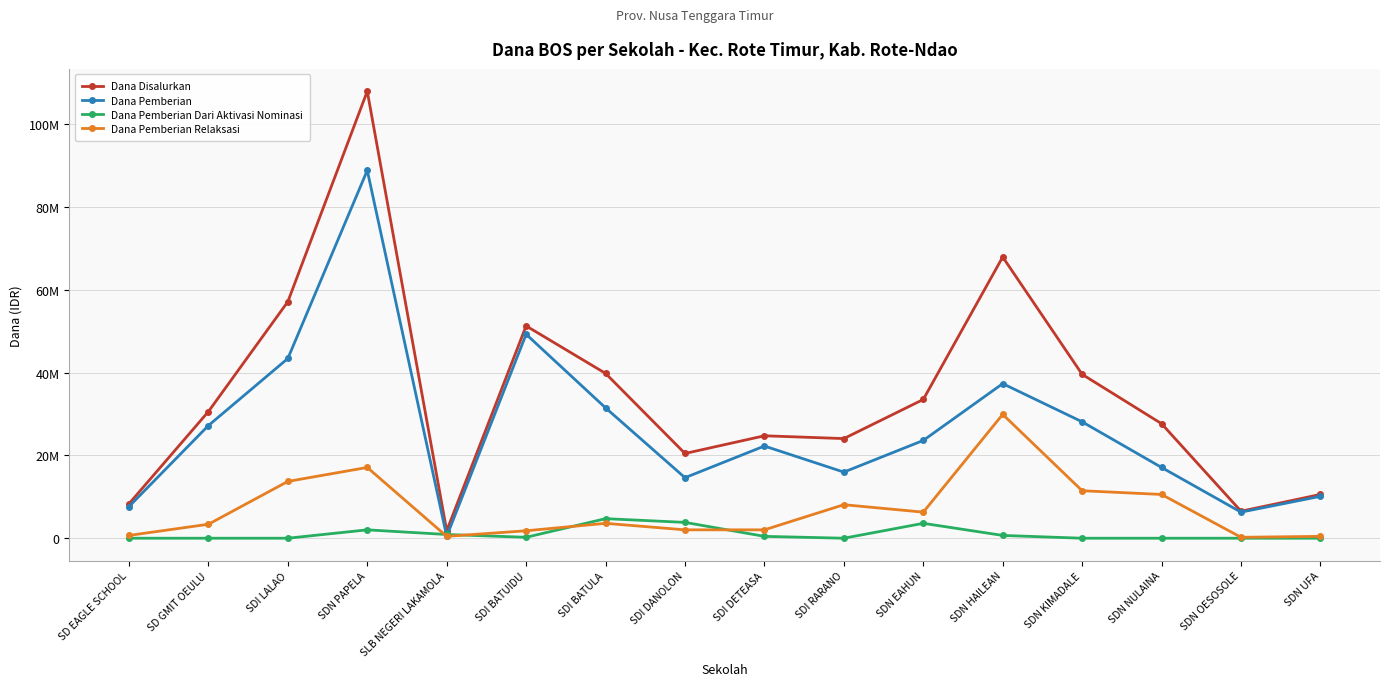

What is the sum of the Dana Disalurkan values at SDI DETEASA and SDI LALAO?

81900000